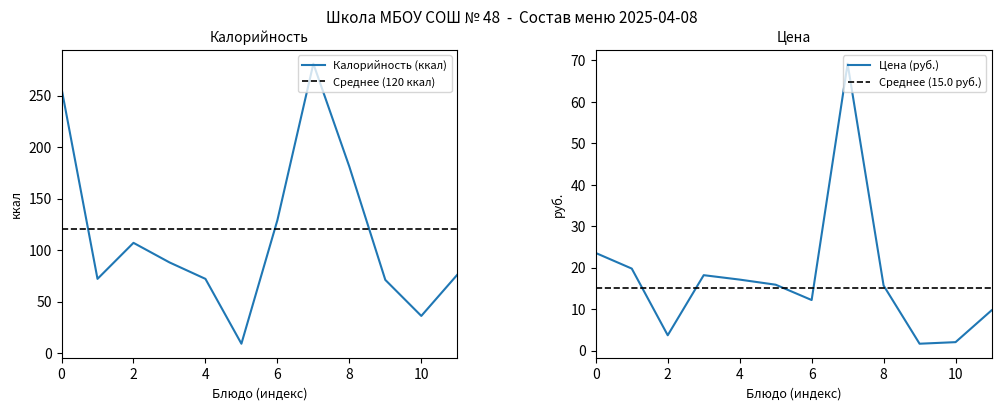

What is the value of the Калорийность point at the 10th from the left?

71.0